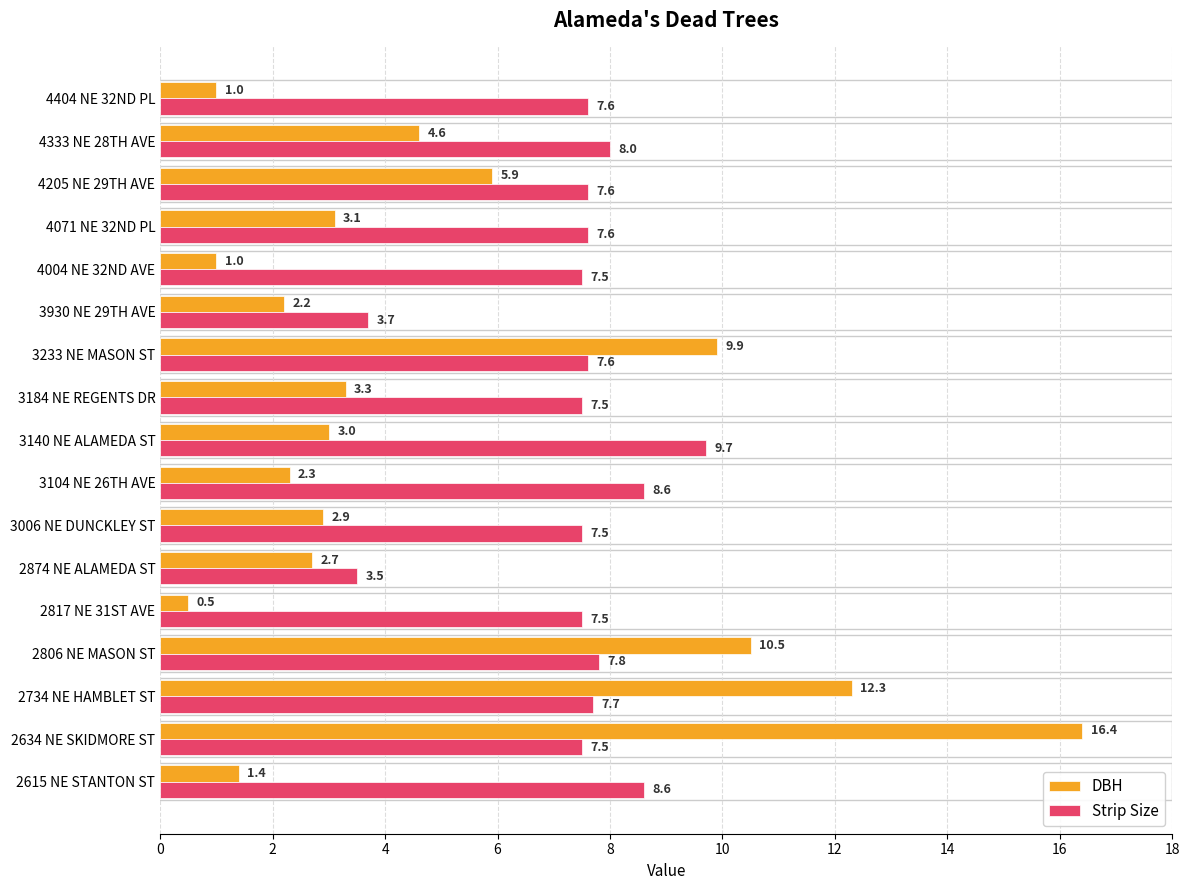

Rank the series by their maximum value, from highest to lowest.

DBH, Strip Size